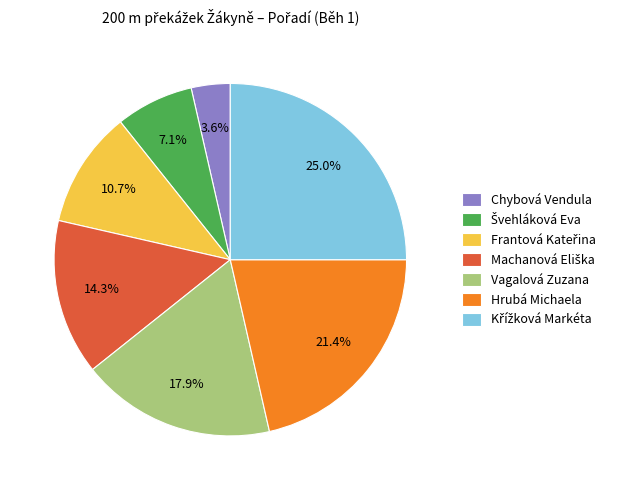

What is the smallest slice in the pie chart?

Chybová Vendula